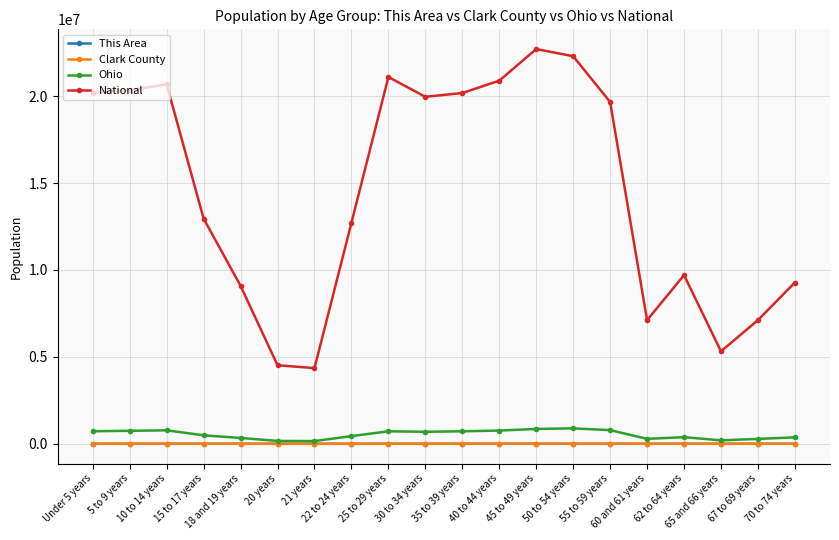

What position from the left is 45 to 49 years?

13